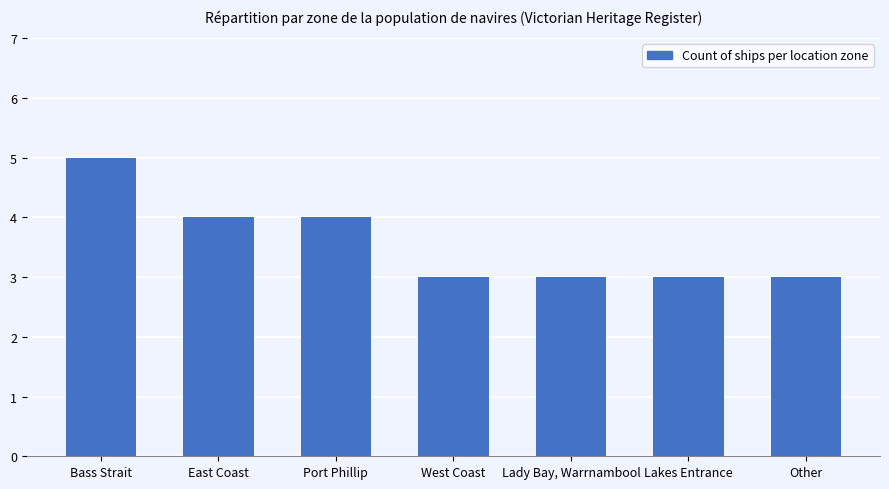

Reading left to right, list all the values displayed in this chart.

Bass Strait=5	East Coast=4	Port Phillip=4	West Coast=3	Lady Bay, Warrnambool=3	Lakes Entrance=3	Other=3